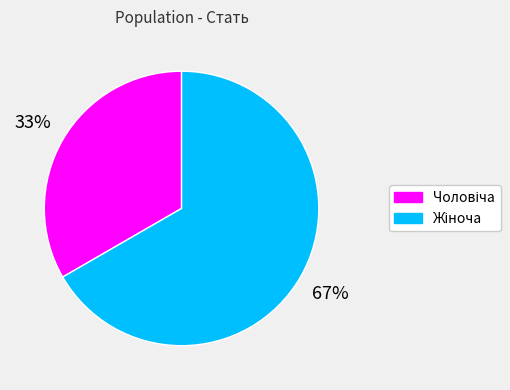

Count the number of slices in the pie.

2